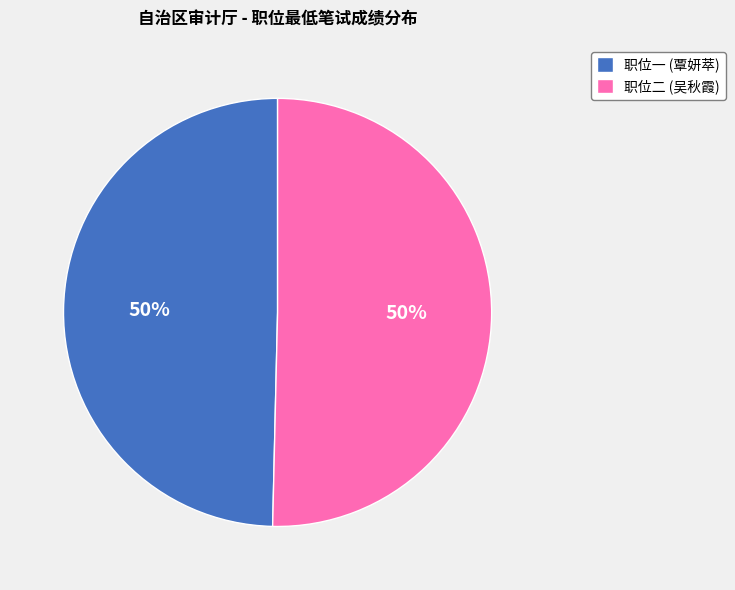

Do 职位二 (吴秋霞) and 职位一 (覃妍萃) together represent more than half of the pie?

Yes